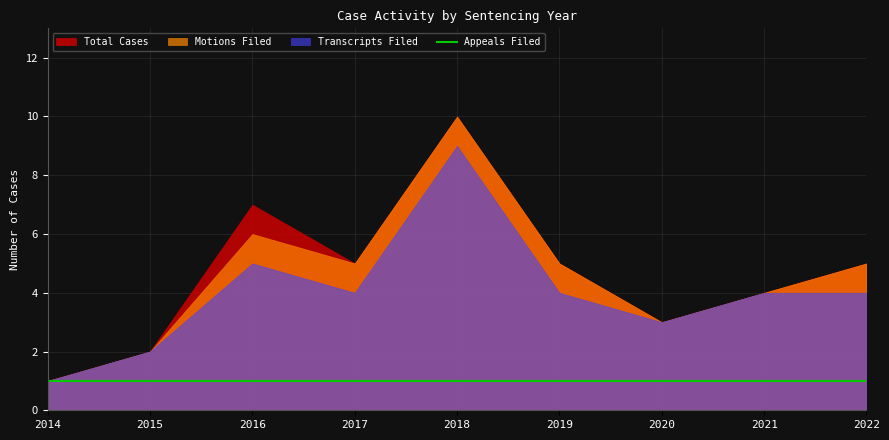

True or false: Appeals Filed has more than 2 points higher than both neighbors.

False